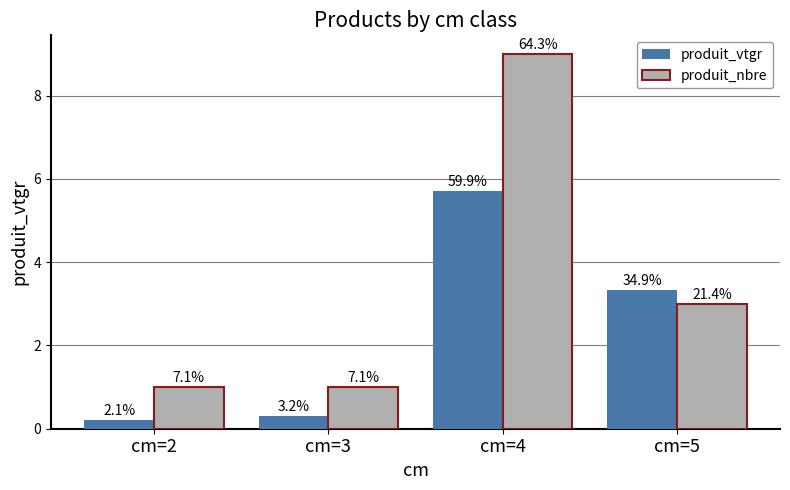

The produit_nbre series shows 9.0 at cm=4. True or false?

True